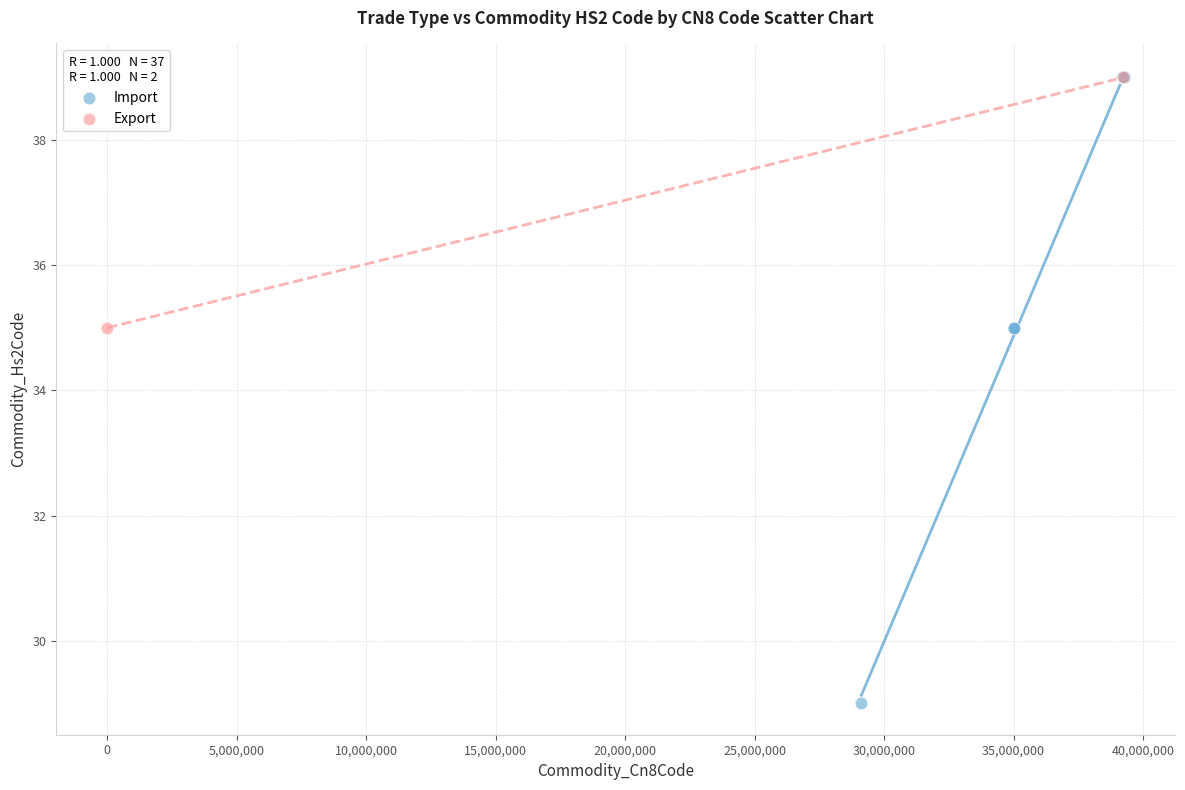

What are all the series names shown in the legend?

Import, Export